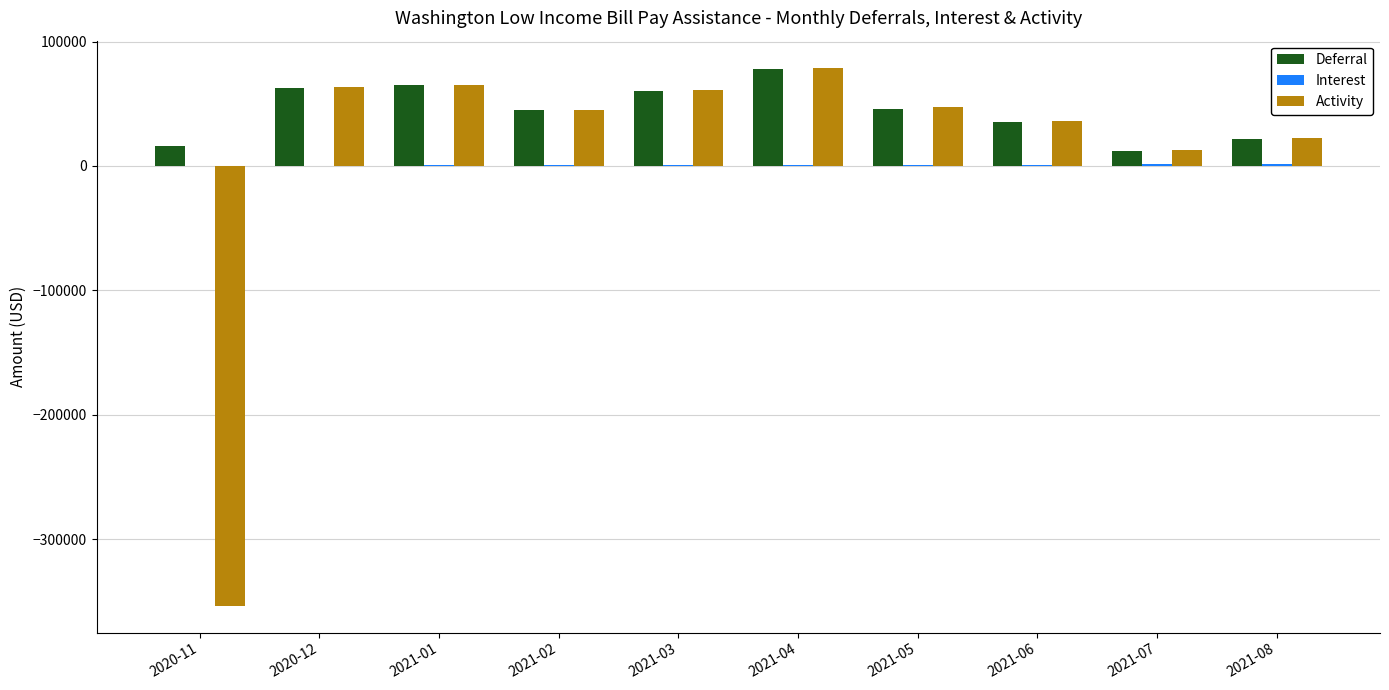

At which label does Deferral reach its peak?

2021-04